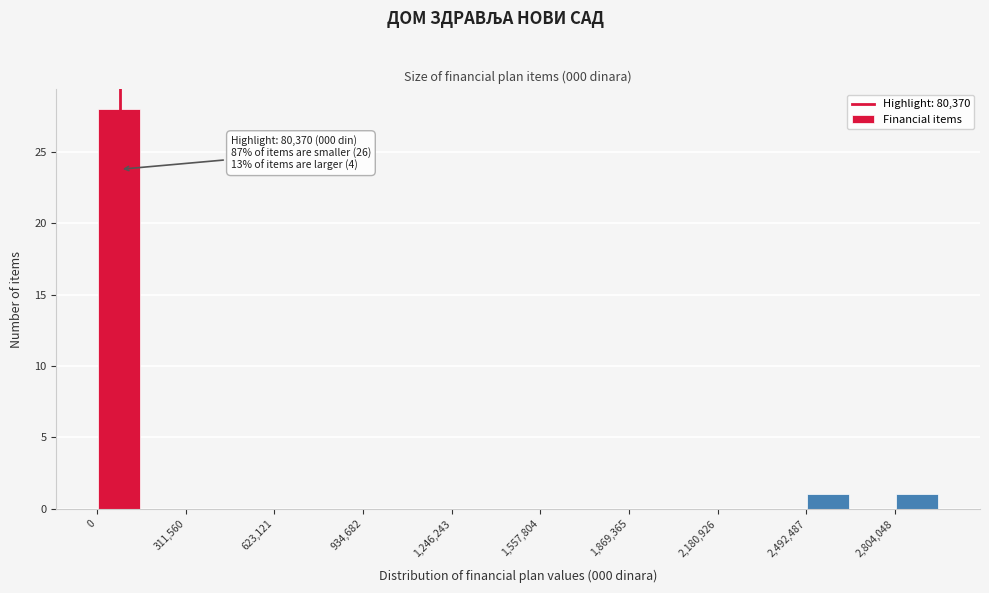

Around what value on the x-axis is the tallest bar? Give the approximate position of its centre, as read against the axis.

100000